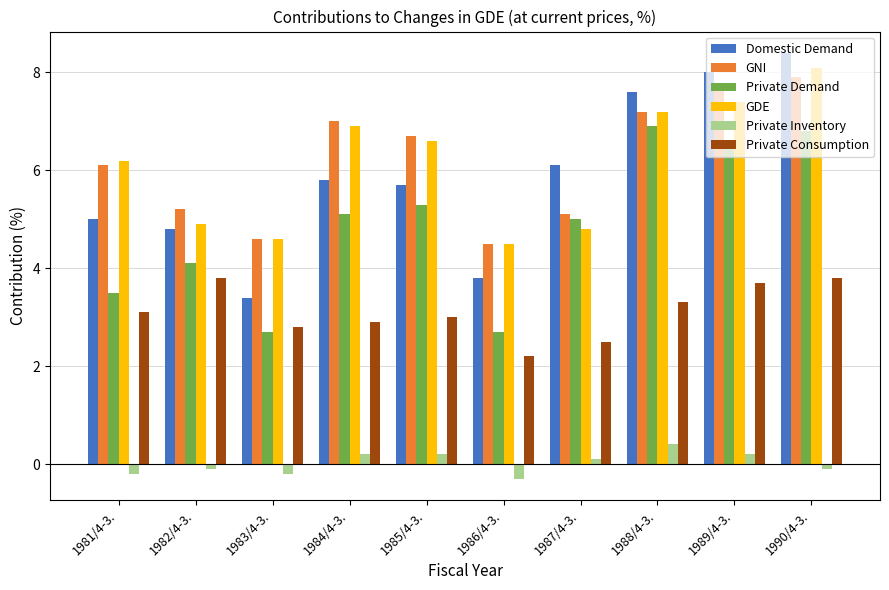

Is it true that GNI equals 10.5 at 1989/4-3.?

False